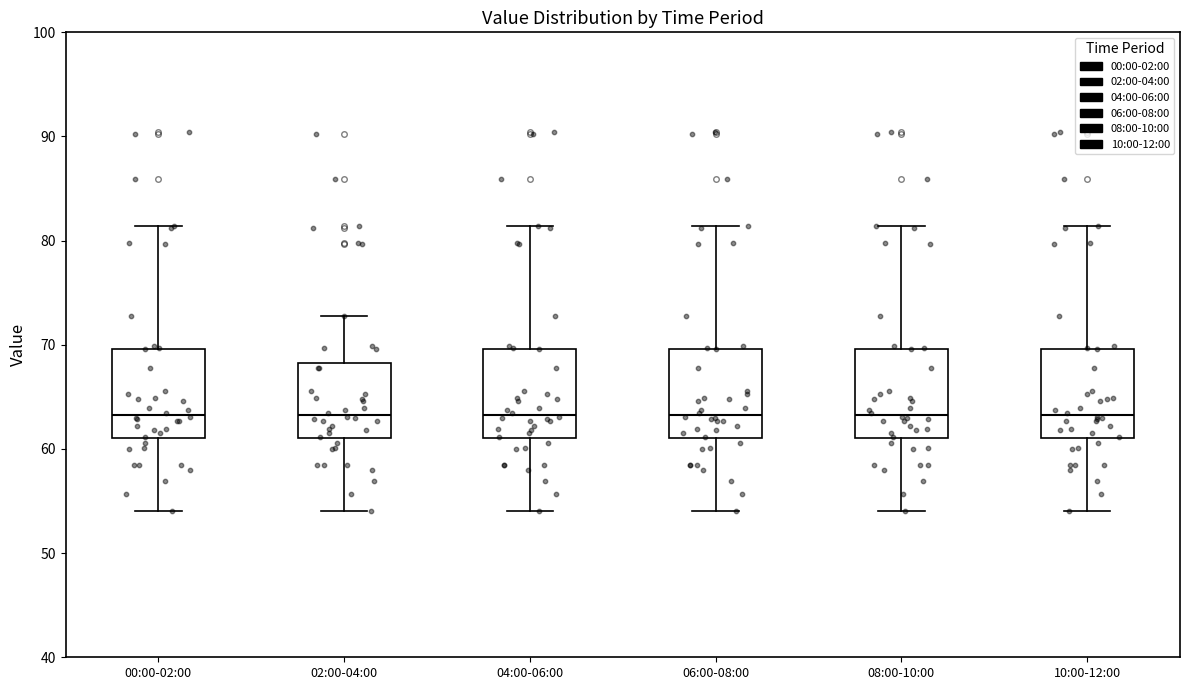

Where is the upper edge of the box for 08:00-10:00 on the y-axis? The values are not printed on the chart, so give them approximately, as read against the axis.

70